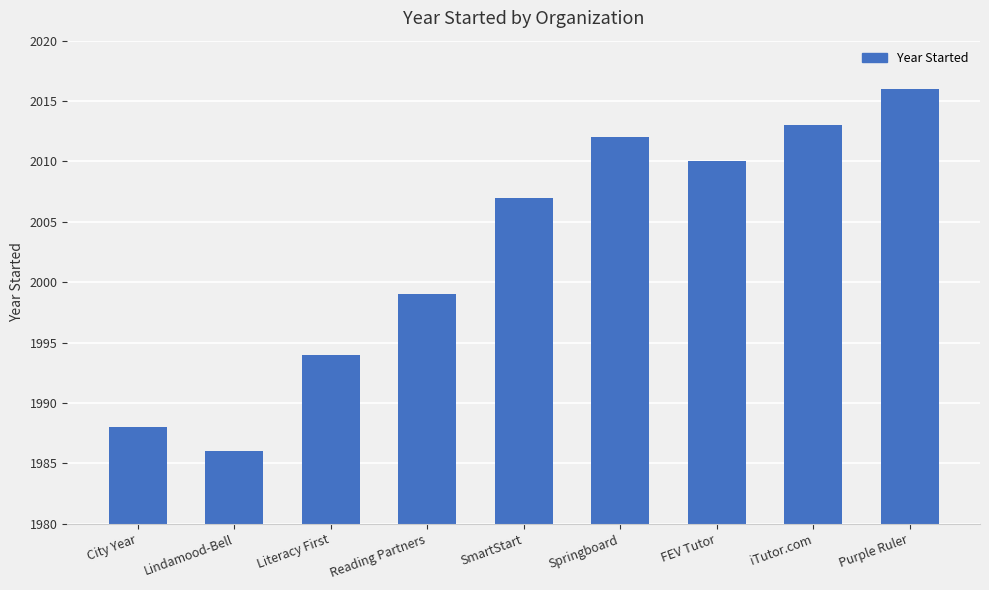

What is the minimum value shown in the chart?

1986